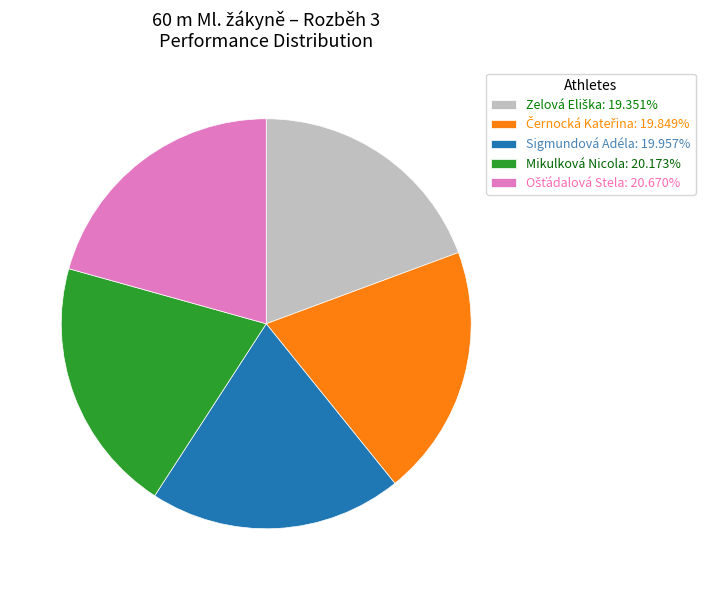

How many segments does this pie chart have?

5